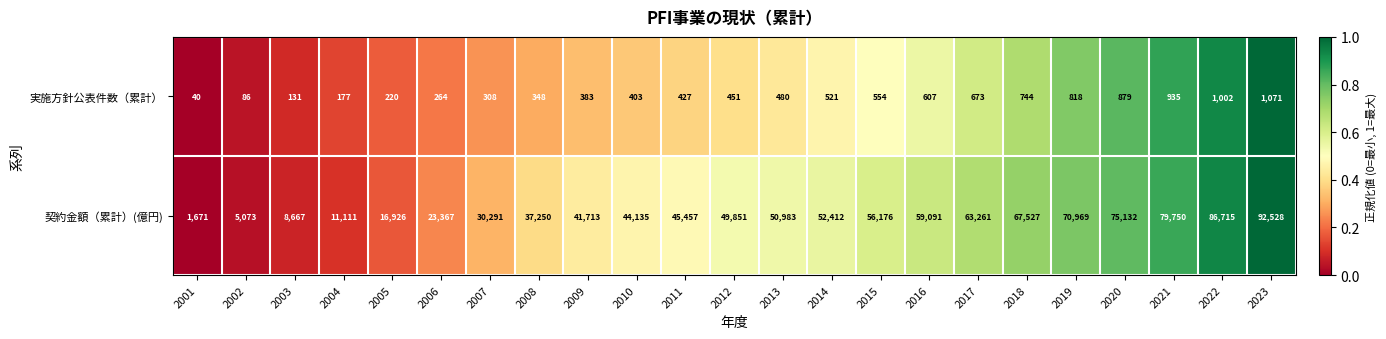

Which series changed the most between 2011 and 2013?

契約金額（累計）(億円)